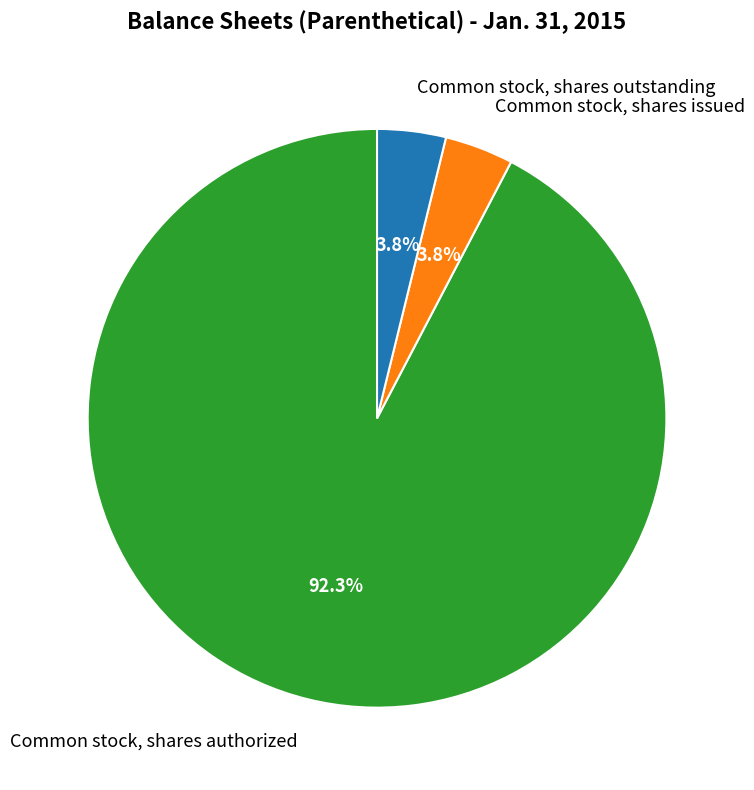

How many slices are in this pie chart?

3